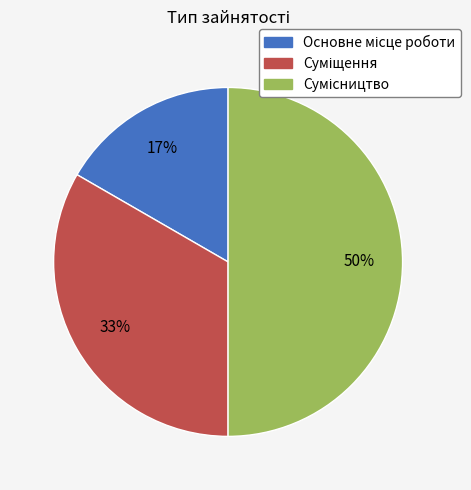

To the nearest percent, what is the average slice percentage?

33%